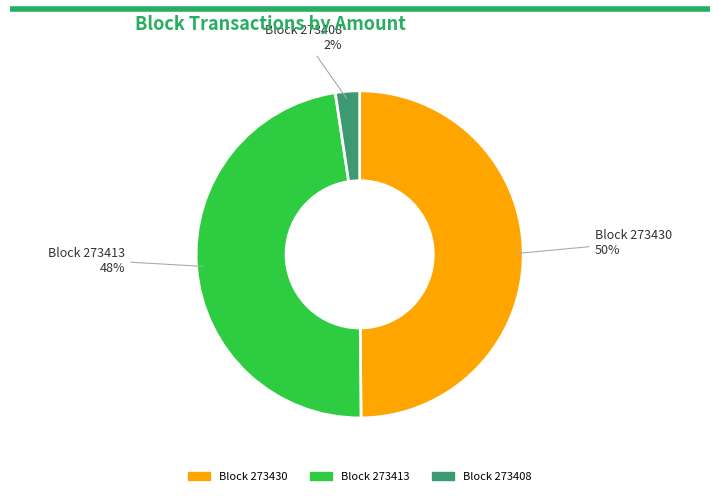

To the nearest percent, what is the combined percentage of Block 273413 and Block 273408?

50%